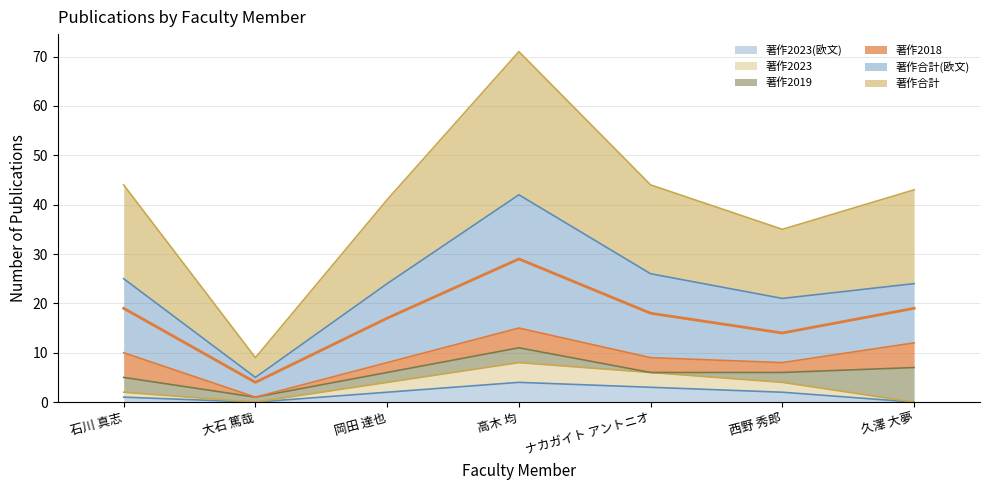

The 著作2023(欧文) series shows 3 at ナカガイト アントニオ. True or false?

True